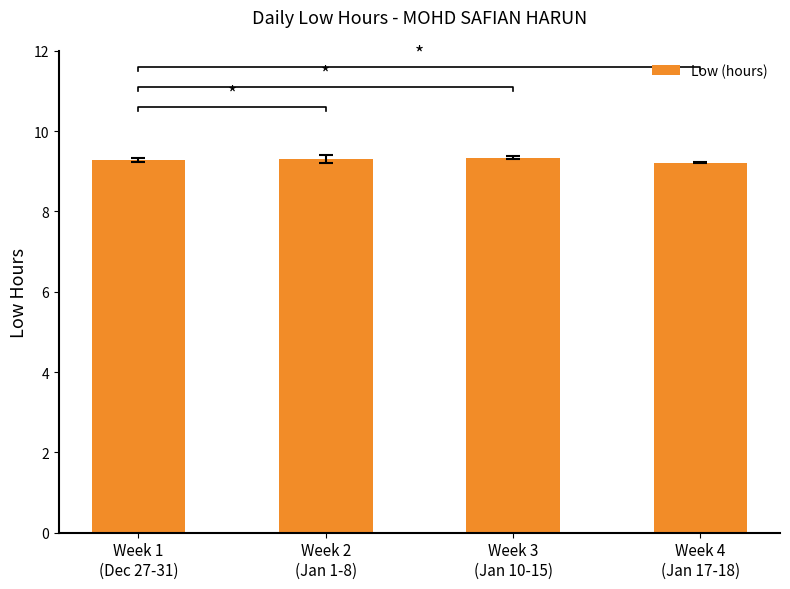

What is the value of the 1st bar from the left?

9.3